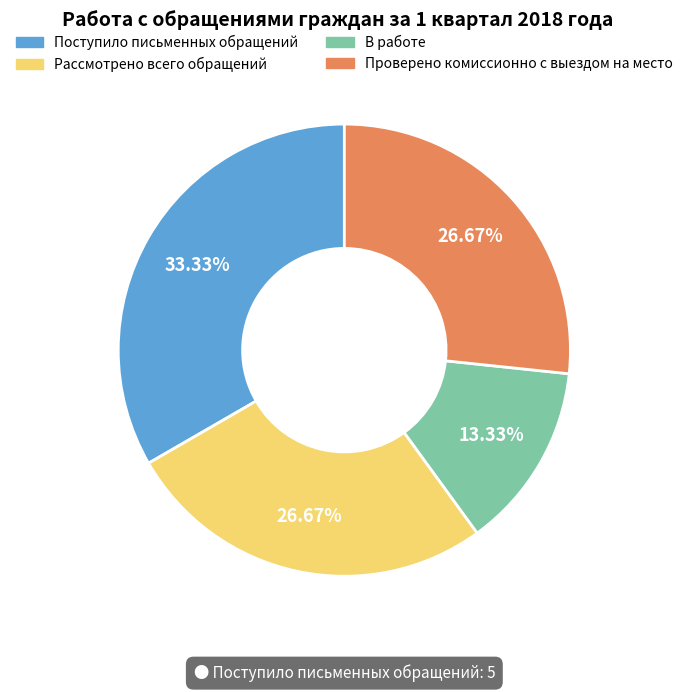

Does any single category account for the majority?

No